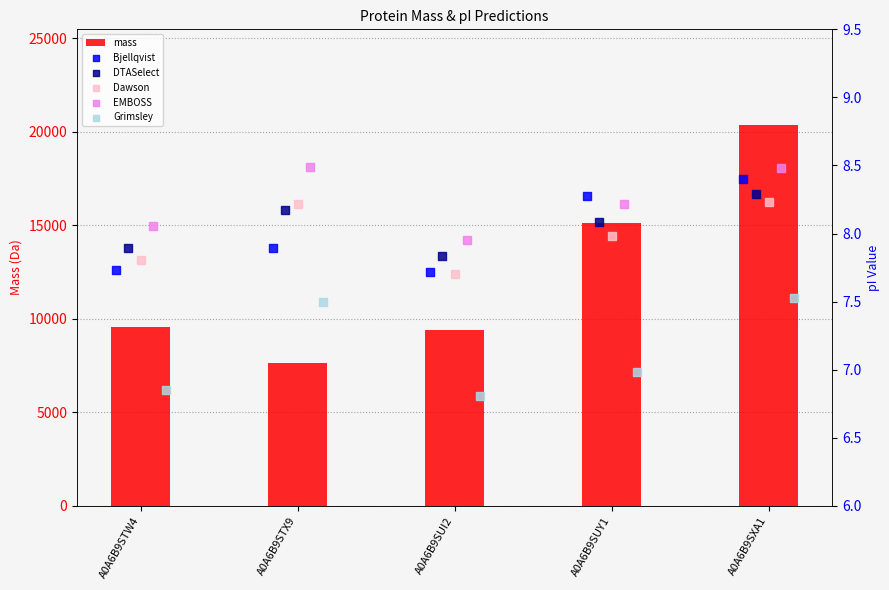

The value of mass at A0A6B9SXA1 is 31440.9. True or false?

False